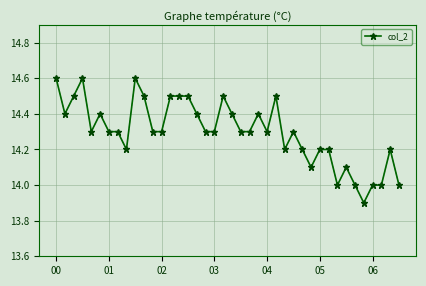

Reading left to right, what are all the values shown in this chart?

14.6	14.4	14.5	14.6	14.3	14.4	14.3	14.3	14.2	14.6	14.5	14.3	14.3	14.5	14.5	14.5	14.4	14.3	14.3	14.5	14.4	14.3	14.3	14.4	14.3	14.5	14.2	14.3	14.2	14.1	14.2	14.2	14.0	14.1	14.0	13.9	14.0	14.0	14.2	14.0